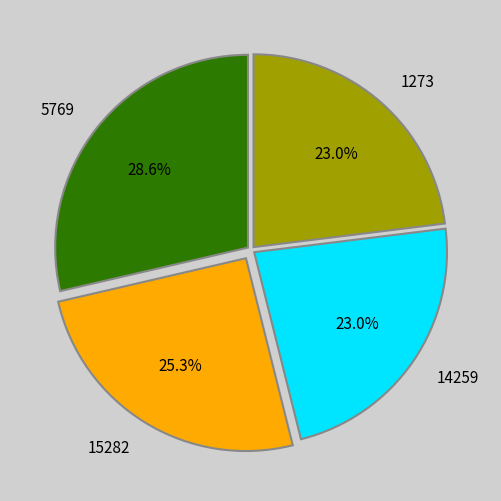

How many slices are in this pie chart?

4